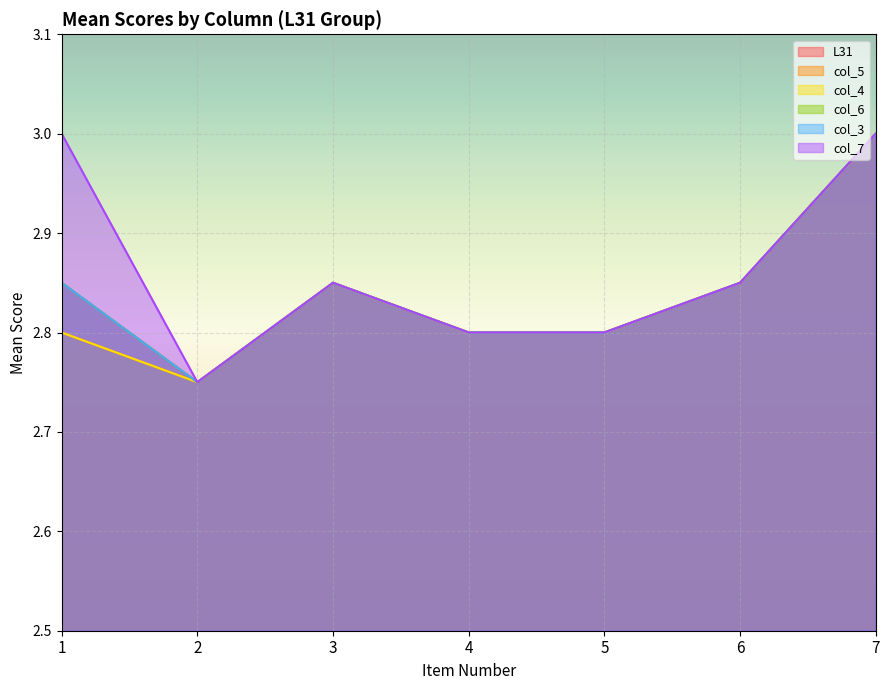

Is it true that col_6 equals 3.0 at 7?

True